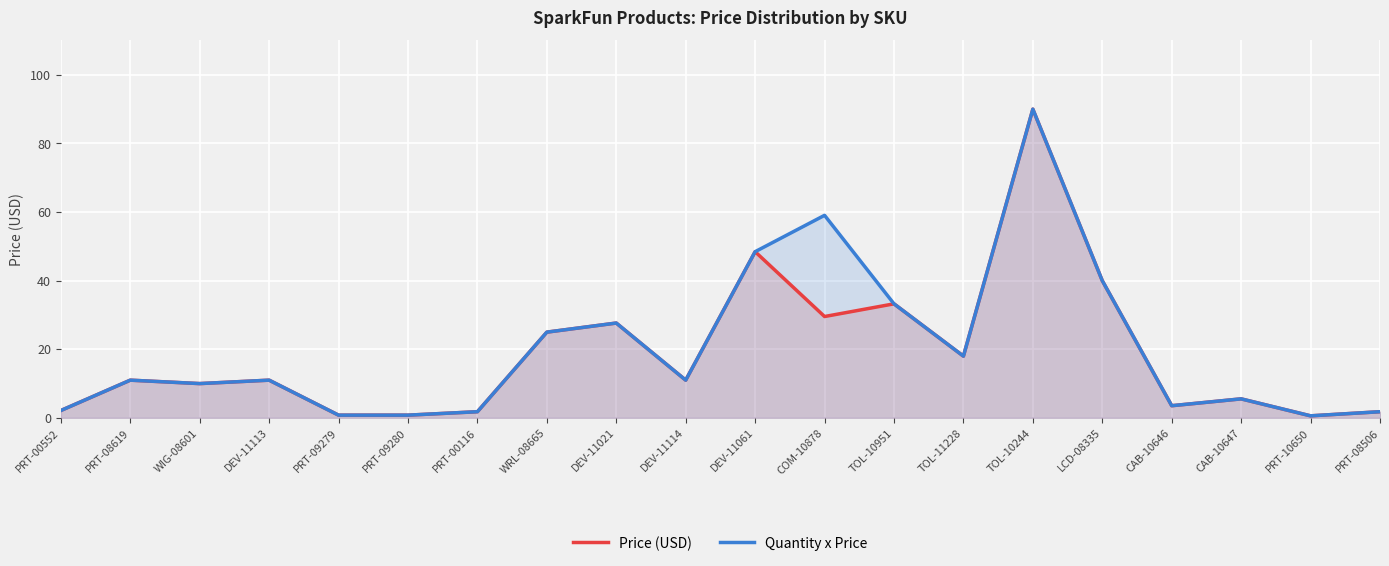

In Quantity x Price, how many points are lower than both neighbors (excluding endpoints)?

5